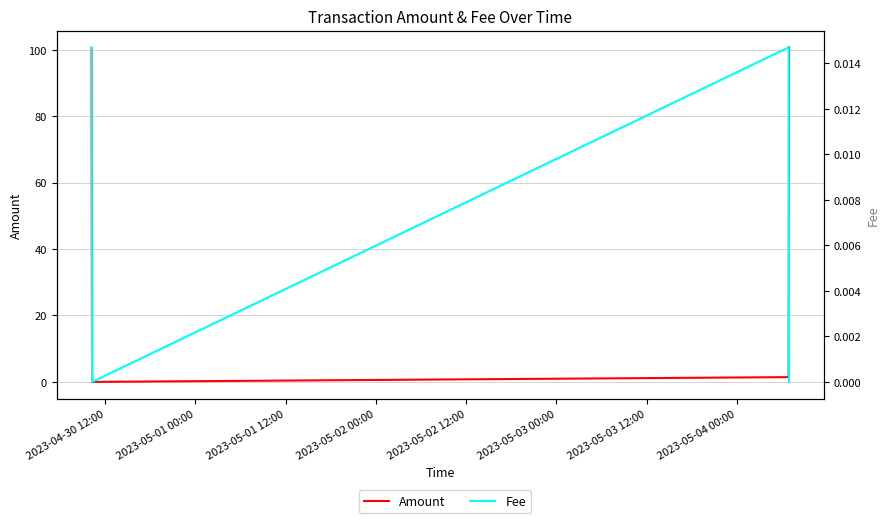

Is it true that Amount equals 24.9 at 2023-04-30 12:00?

False